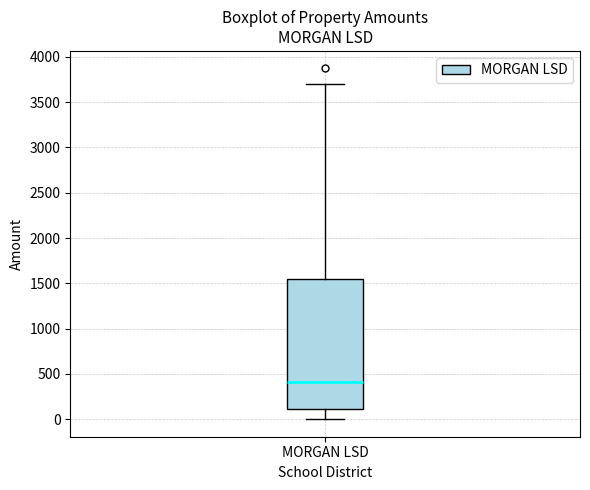

Where is the upper edge of the box for MORGAN LSD on the y-axis? The values are not printed on the chart, so give them approximately, as read against the axis.

1550